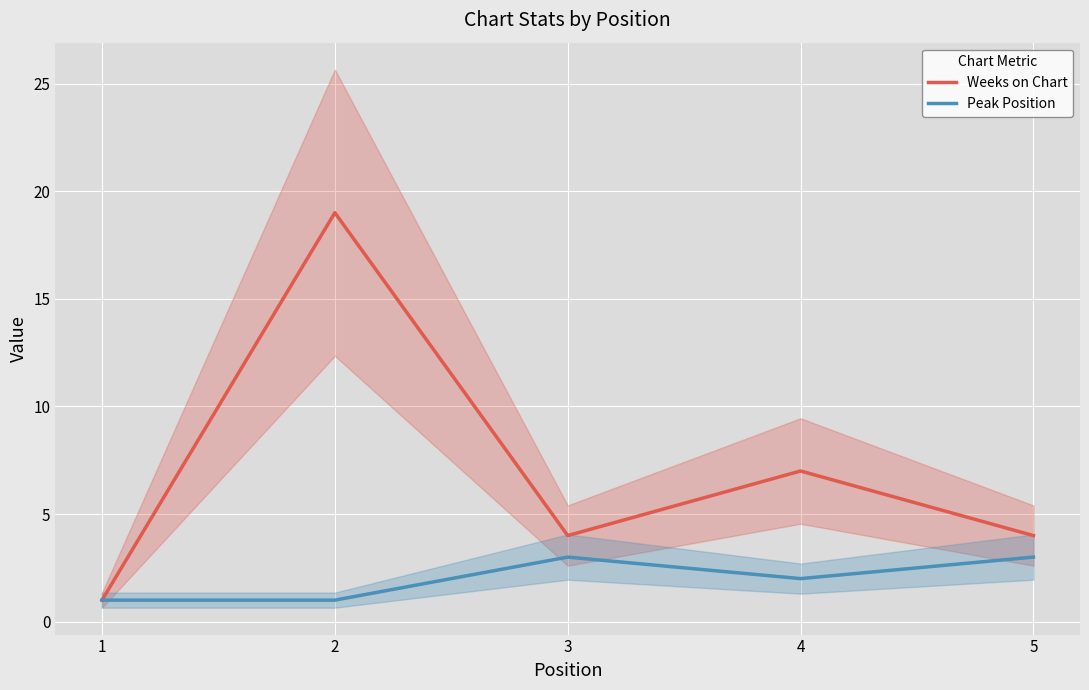

At 5, list the series in order from largest to smallest.

Weeks on Chart, Peak Position